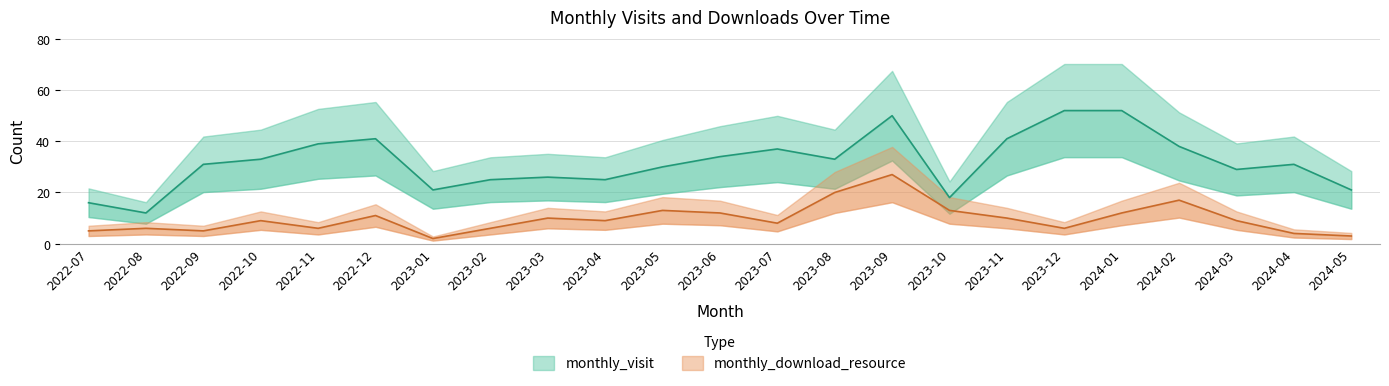

Reading left to right, what are all the values shown in this chart?

monthly_visit: 2022-07=16	2022-08=12	2022-09=31	2022-10=33	2022-11=39	2022-12=41	2023-01=21	2023-02=25	2023-03=26	2023-04=25	2023-05=30	2023-06=34	2023-07=37	2023-08=33	2023-09=50	2023-10=18	2023-11=41	2023-12=52	2024-01=52	2024-02=38	2024-03=29	2024-04=31	2024-05=21
monthly_download_resource: 2022-07=5	2022-08=6	2022-09=5	2022-10=9	2022-11=6	2022-12=11	2023-01=2	2023-02=6	2023-03=10	2023-04=9	2023-05=13	2023-06=12	2023-07=8	2023-08=20	2023-09=27	2023-10=13	2023-11=10	2023-12=6	2024-01=12	2024-02=17	2024-03=9	2024-04=4	2024-05=3